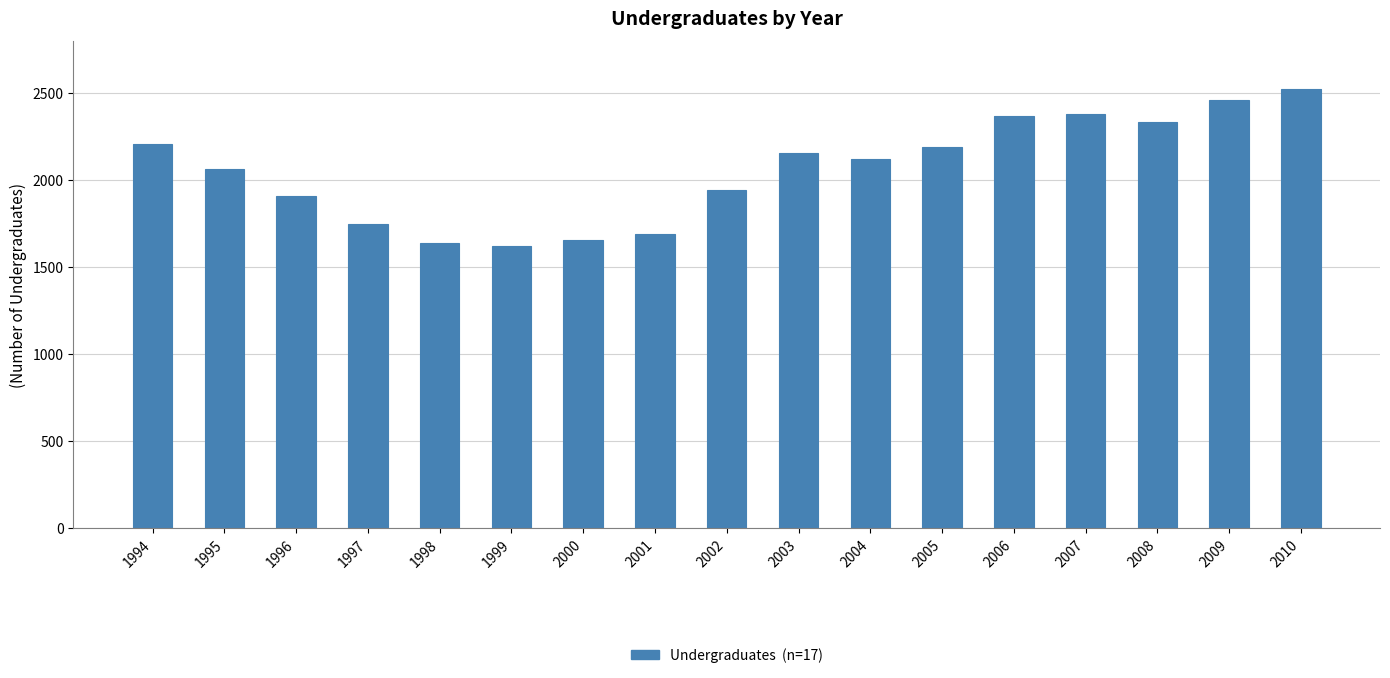

Does the chart contain any negative values?

No